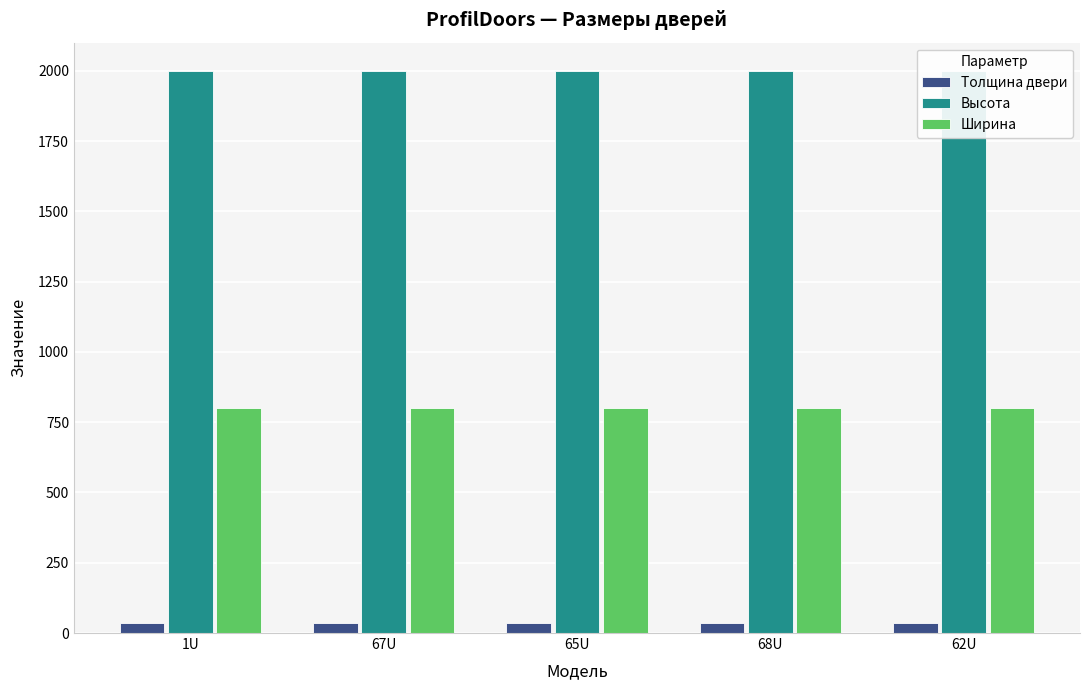

Which has a higher value, 1U or 68U?

1U